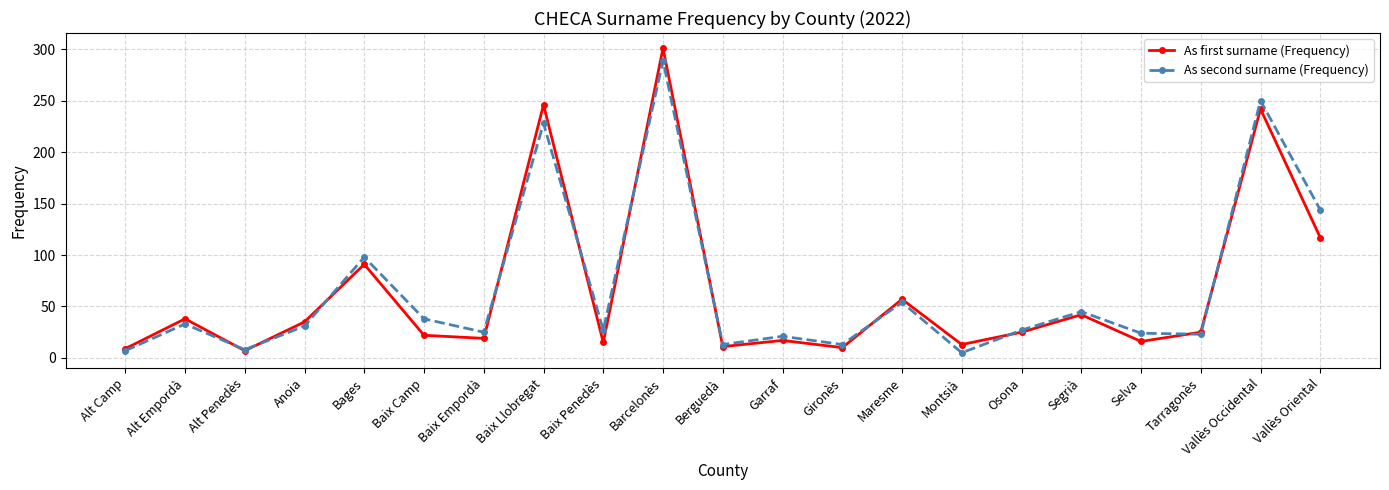

What is the value of the As first surname (Frequency) point at the 2nd from the left?

38